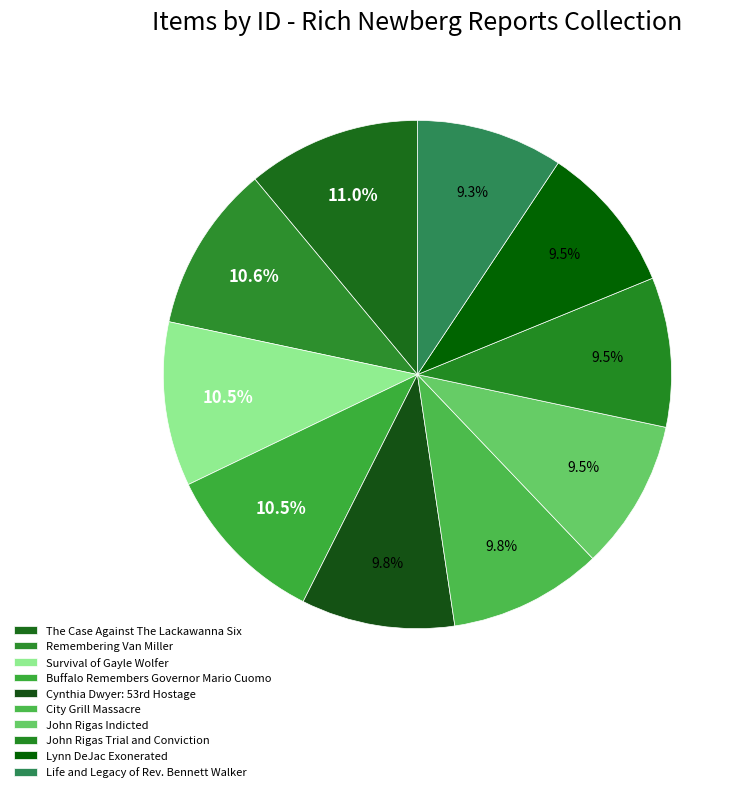

How many slices are in this pie chart?

10